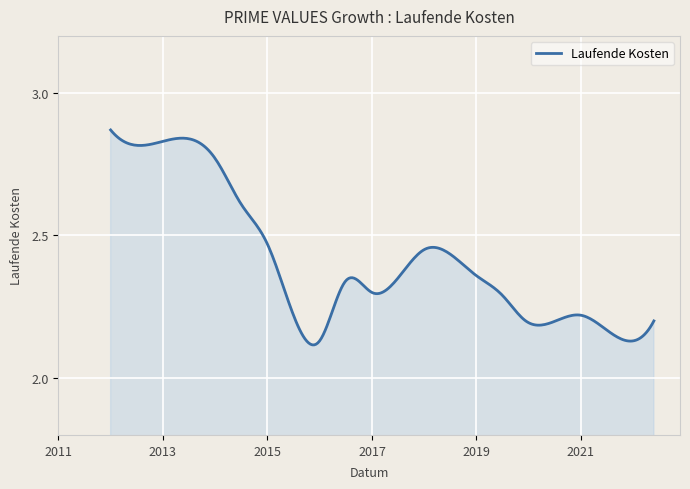

What is the difference between the maximum and minimum values?

0.8